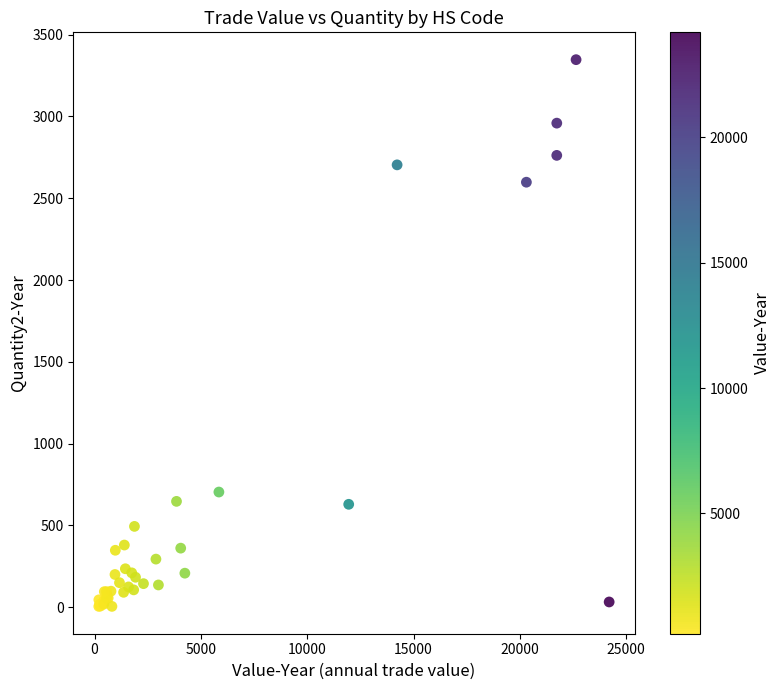

What Y value in the scatter plot is closest to 1676?

2598